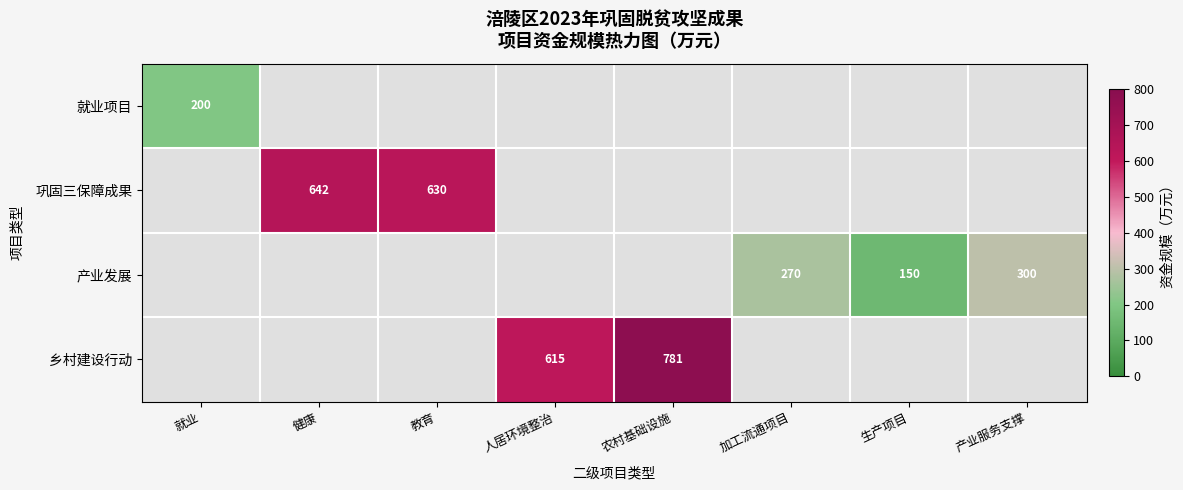

True or false: 产业发展 has a value of 131 at 就业.

False